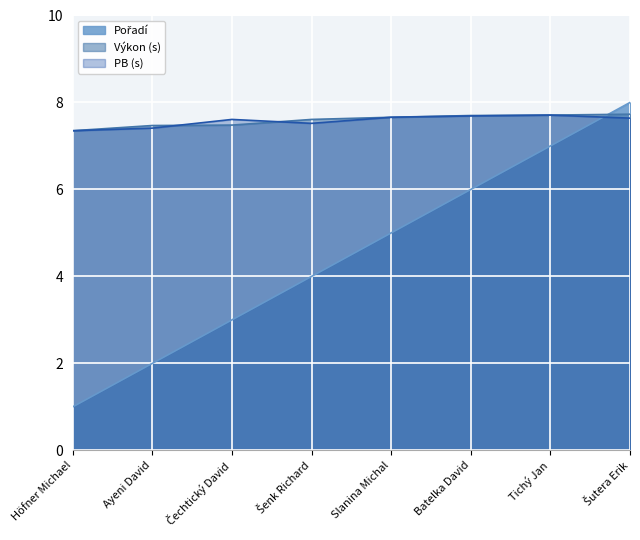

Reading left to right, transcribe all the data shown in this chart.

Pořadí: 1.0	2.0	3.0	4.0	5.0	6.0	7.0	8.0
Výkon: 7.3	7.5	7.5	7.6	7.7	7.7	7.7	7.7
PB: 7.3	7.4	7.6	7.5	7.7	7.7	7.7	7.6